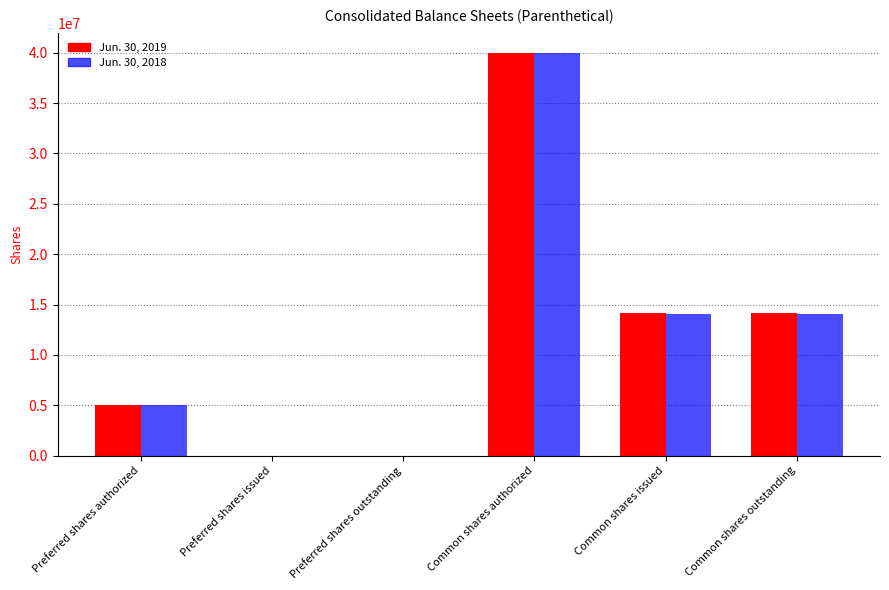

At which category is the sum across all series the highest?

Common shares authorized